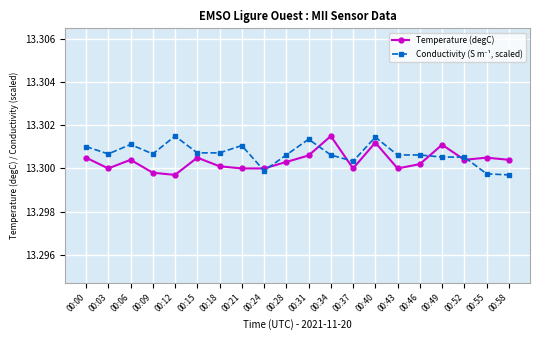

Which category has the highest value in the Temperature (degC) series?

00:34